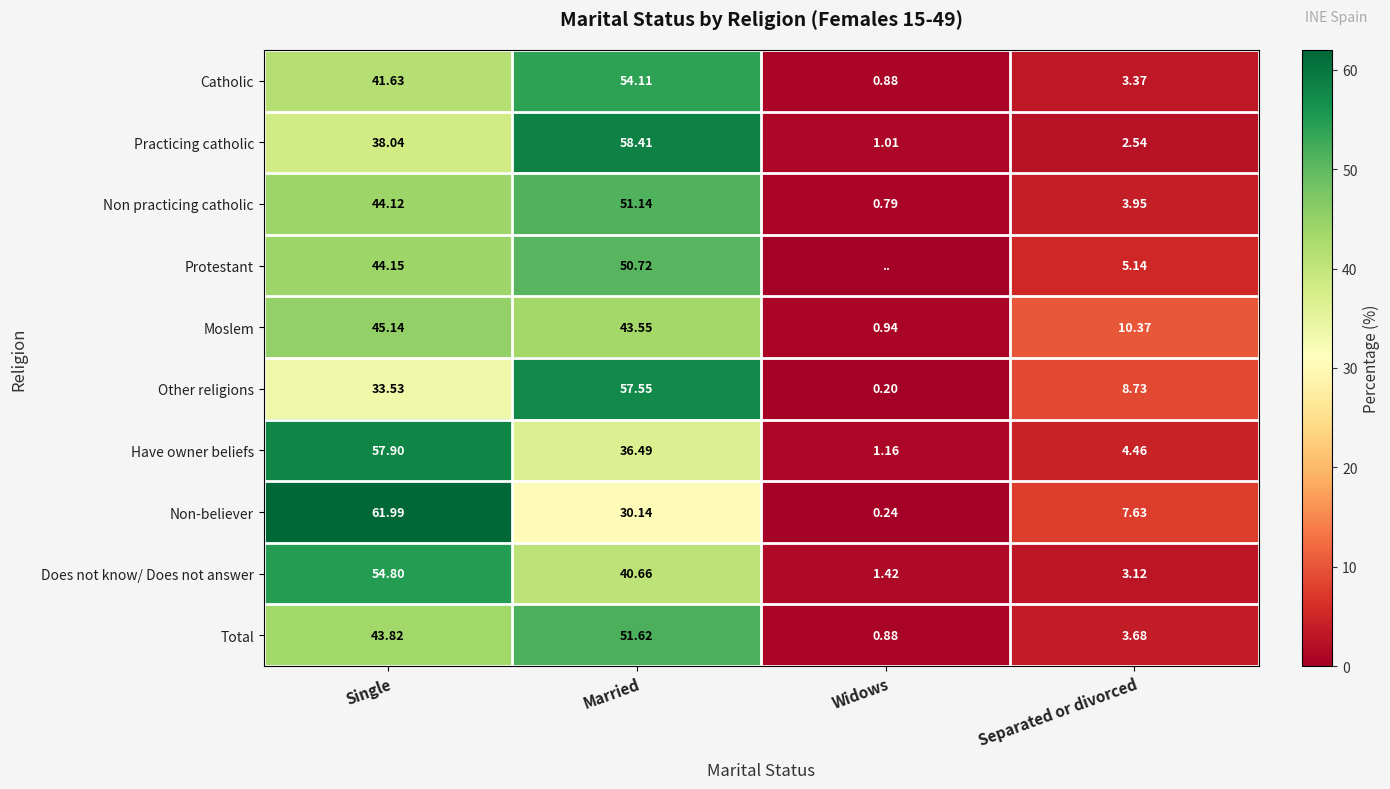

List the labels in order of Have owner beliefs value, largest first.

Single, Married, Separated or divorced, Widows